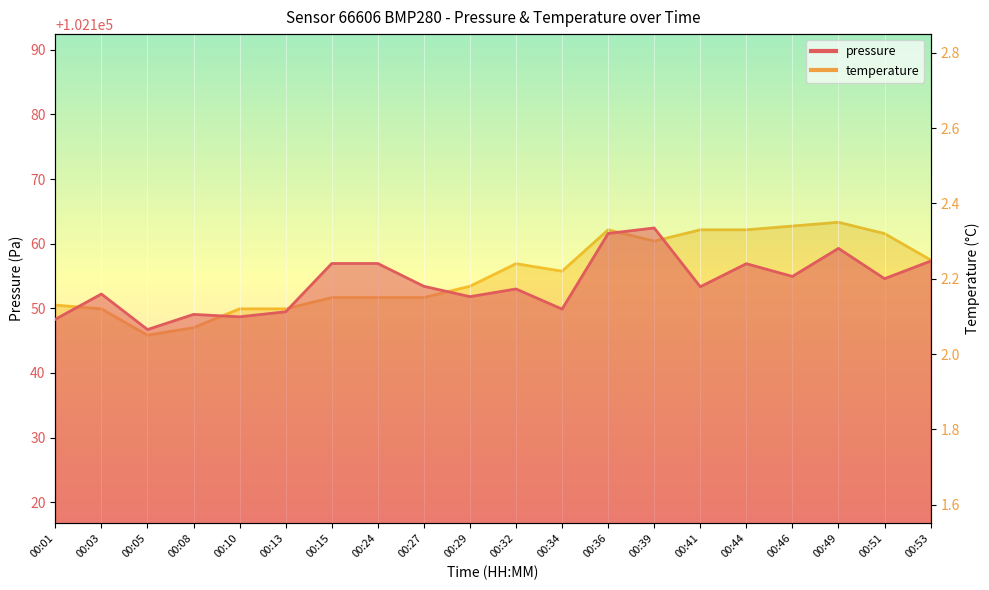

How many values in the pressure series exceed 102153?

11